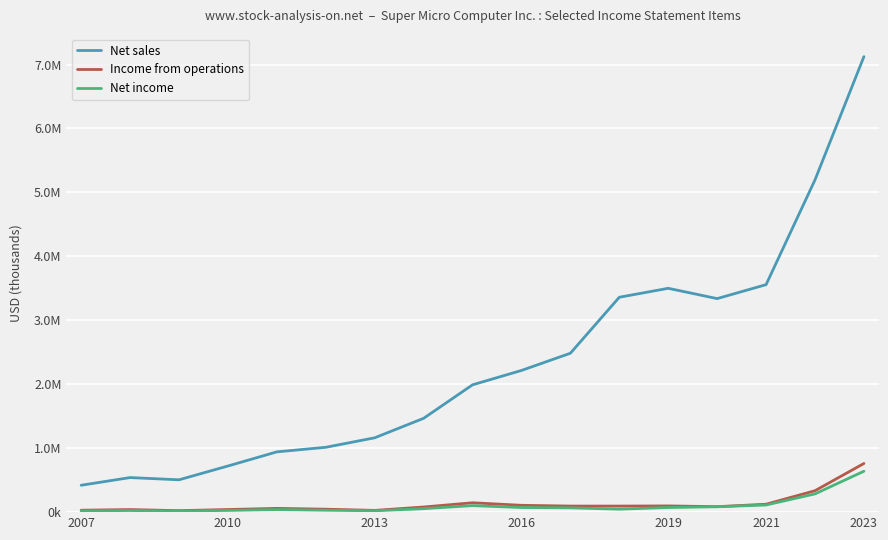

What is the average value of the Net income series?

100790